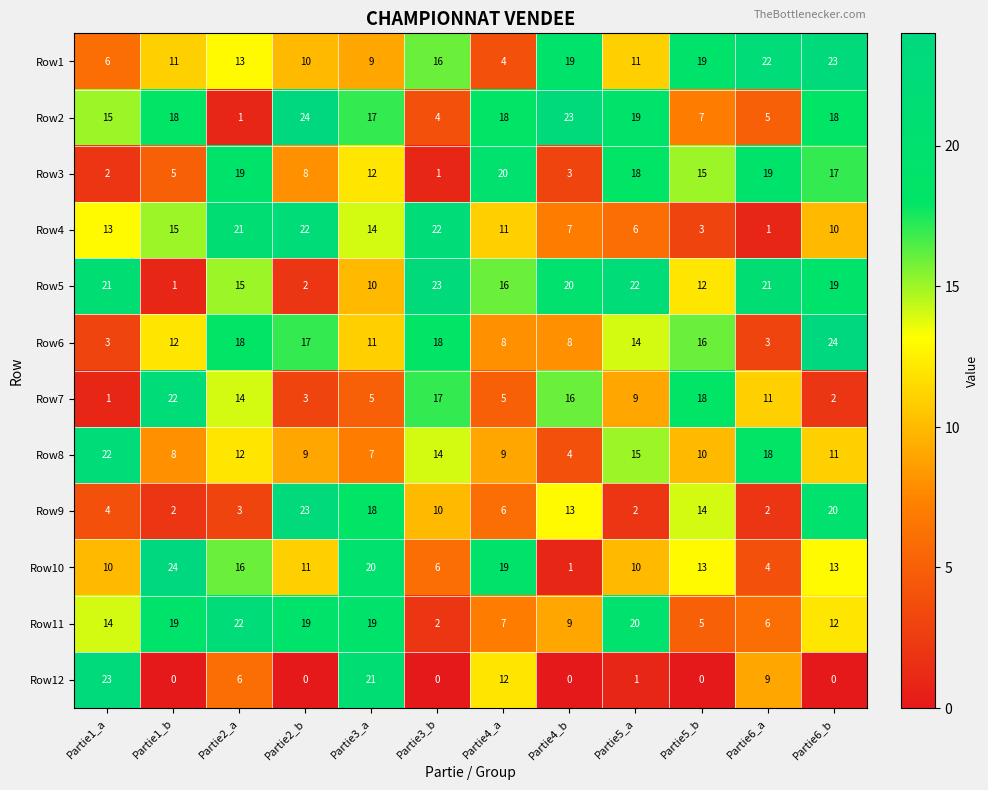

Rank the series at Partie4_b from highest to lowest value.

Row2, Row5, Row1, Row7, Row9, Row11, Row6, Row4, Row8, Row3, Row10, Row12